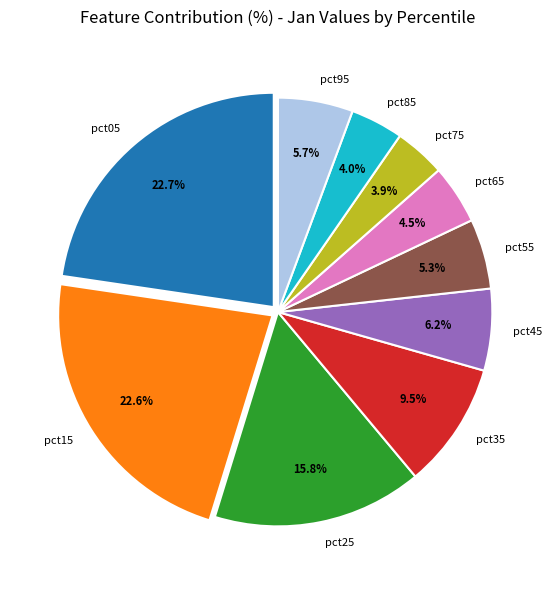

The pct55 slice represents 1% of the pie. True or false?

False